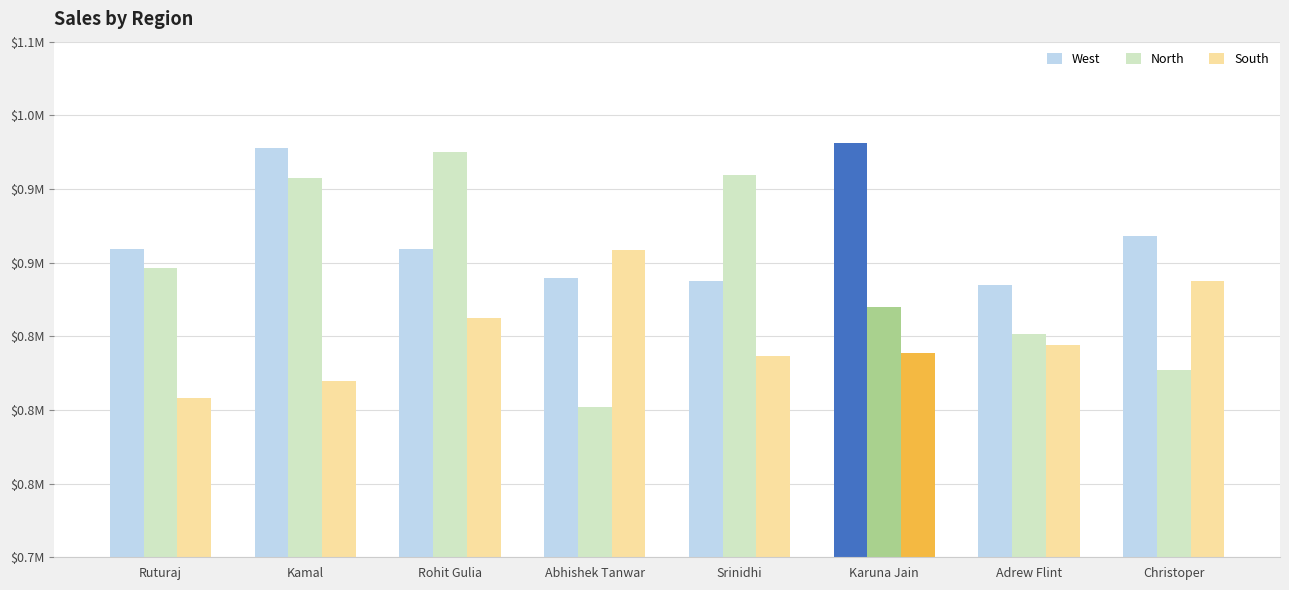

Rank the series by their maximum value, from lowest to highest.

South, North, West